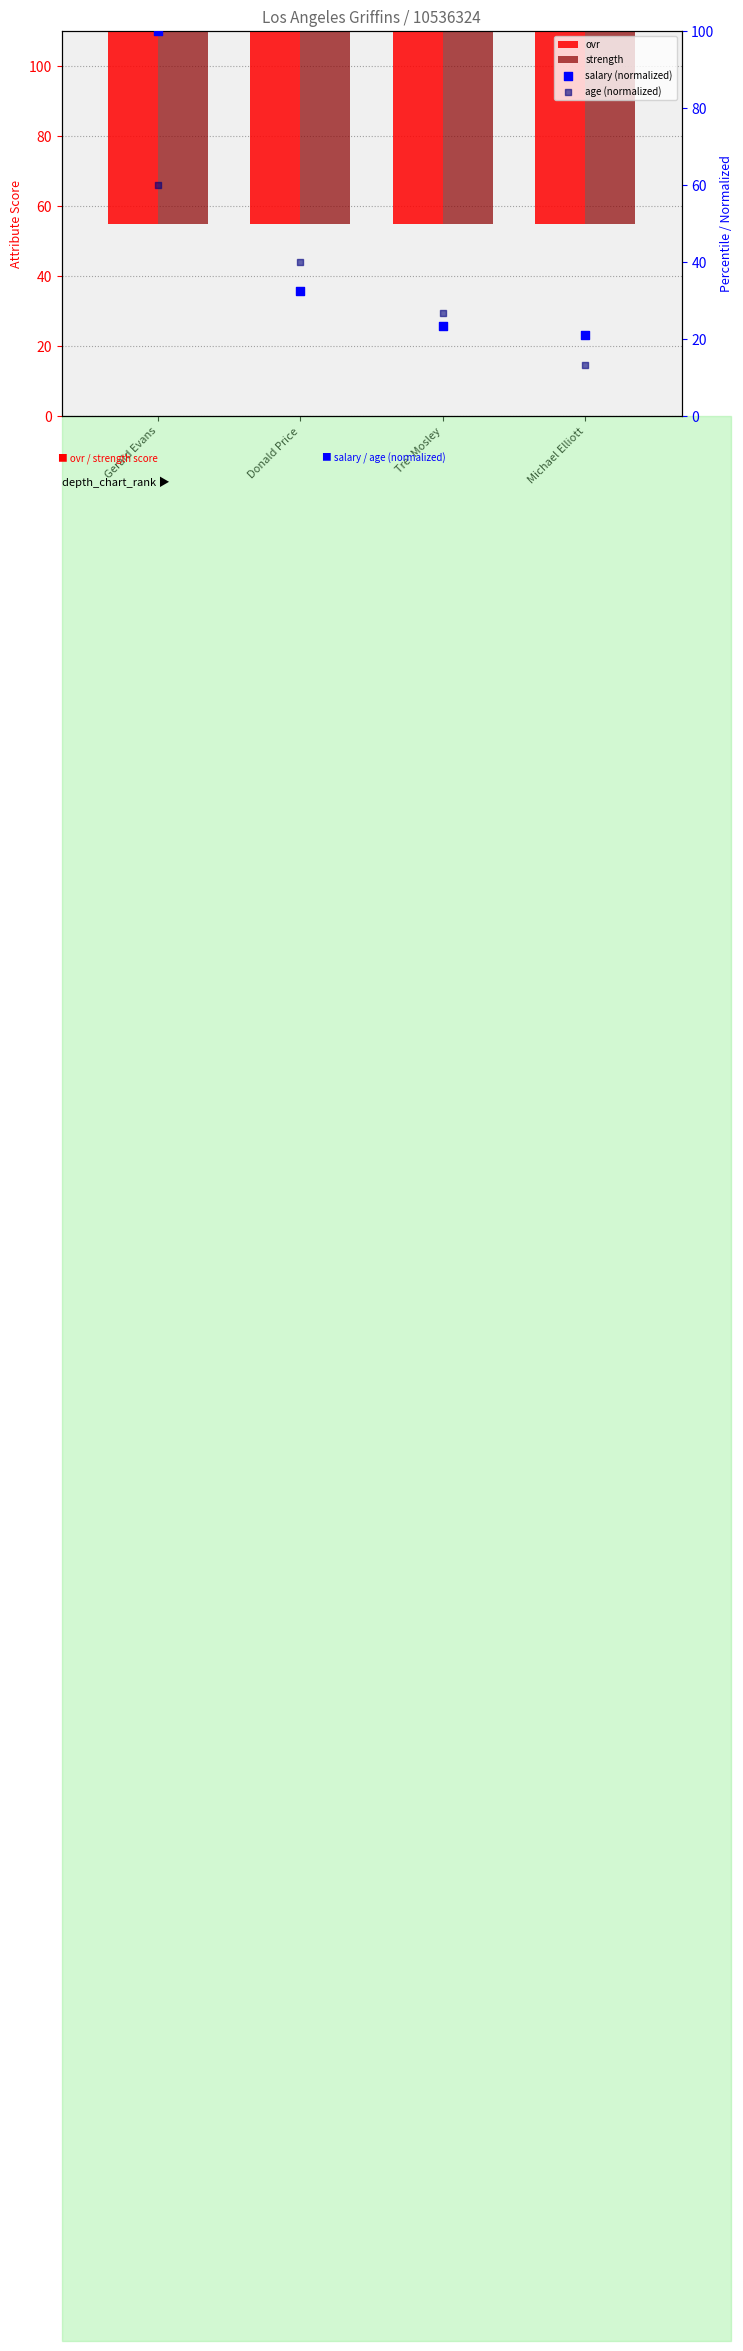

What are all the series names shown in the legend?

ovr, strength, salary (normalized), age (normalized)